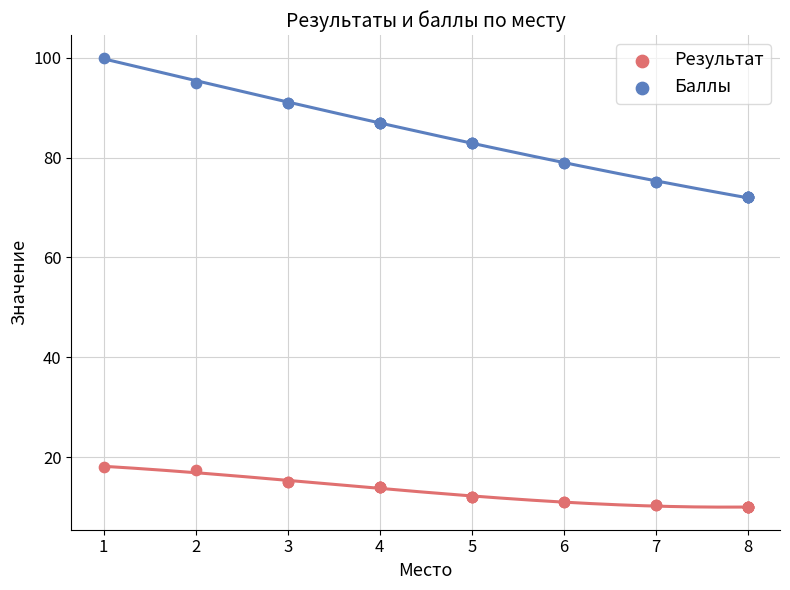

Which series has the largest Y range (max minus min)?

Баллы